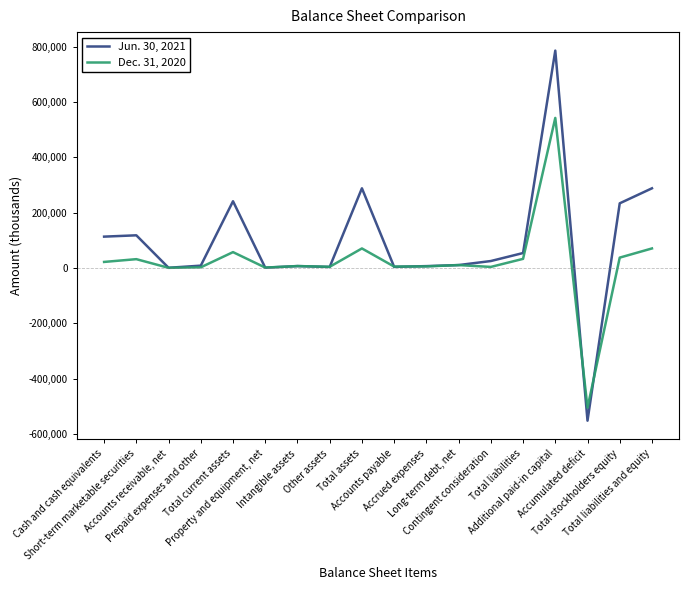

True or false: Jun. 30, 2021 has more than 0 points higher than both neighbors.

True